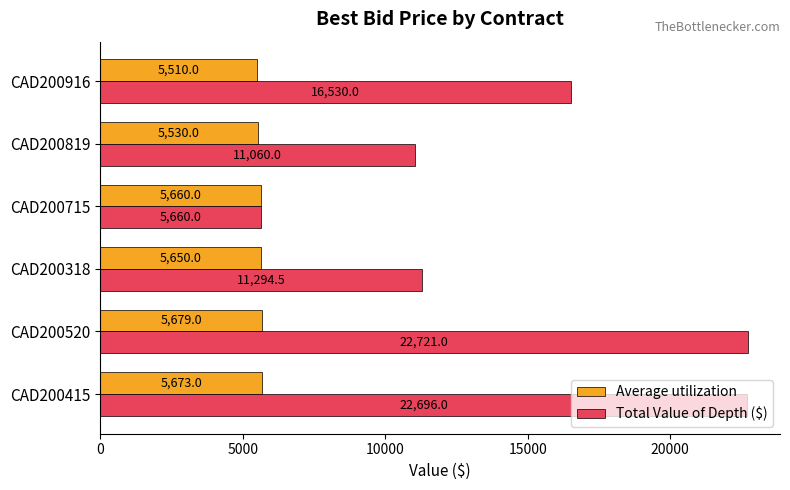

At which category does the chart reach its peak across all series?

CAD200520